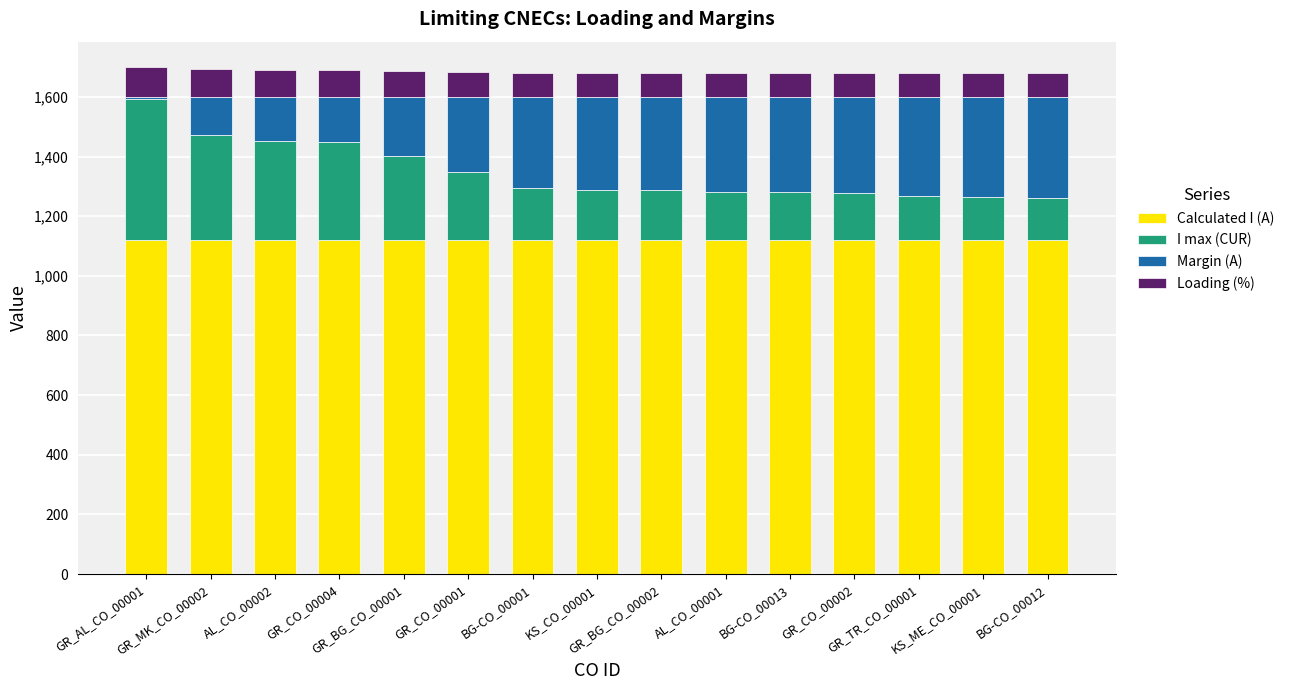

What is the sum of all Calculated I (A) values?

16800